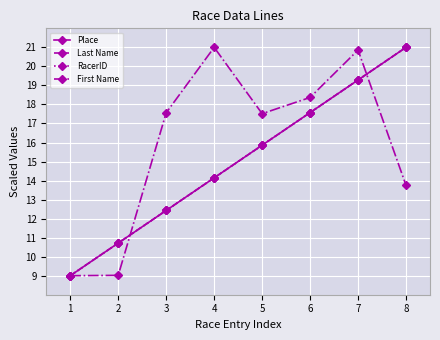

Where does the First Name series first go above 17?

3